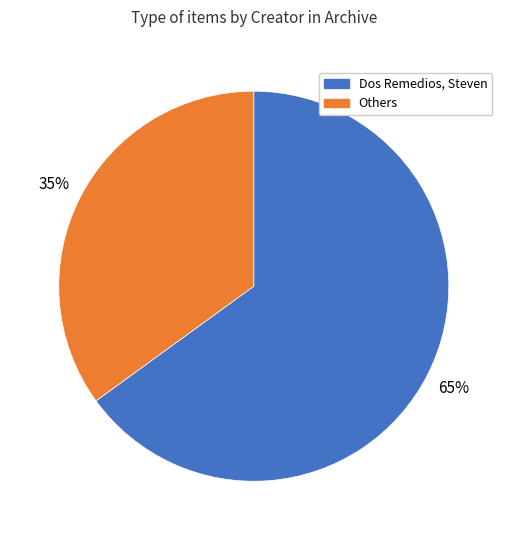

To the nearest percent, what is the difference between the largest and smallest slice percentages?

30%